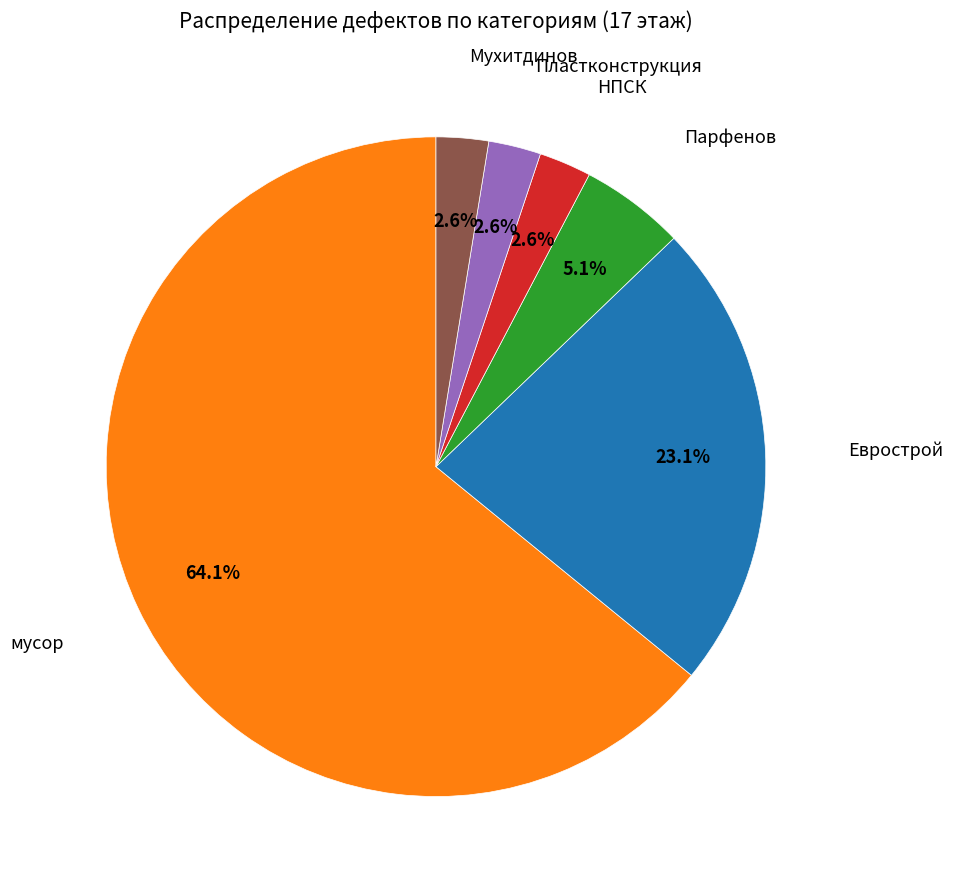

Is there any slice that represents more than half of the pie?

Yes